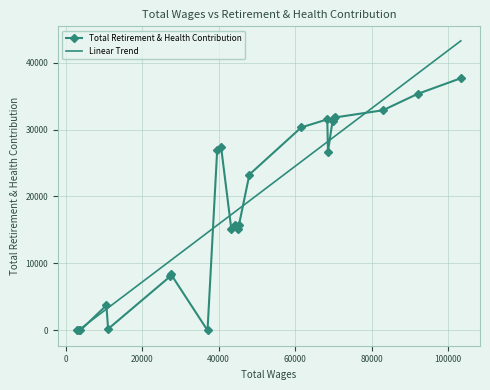

True or false: the data has more than 0 interior local peaks.

True